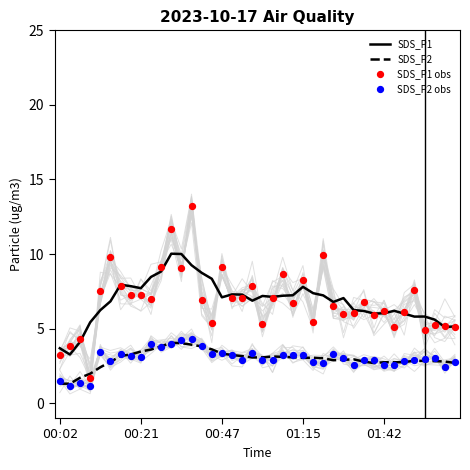

Which series has the widest spread of Y values?

SDS_P1 obs